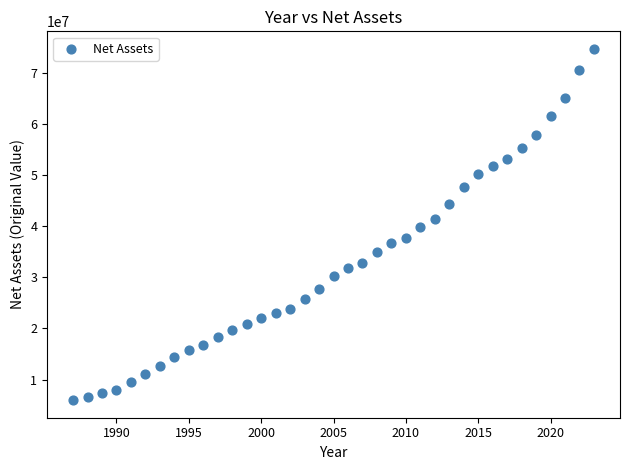

What is the range of X values (max minus min)?

36